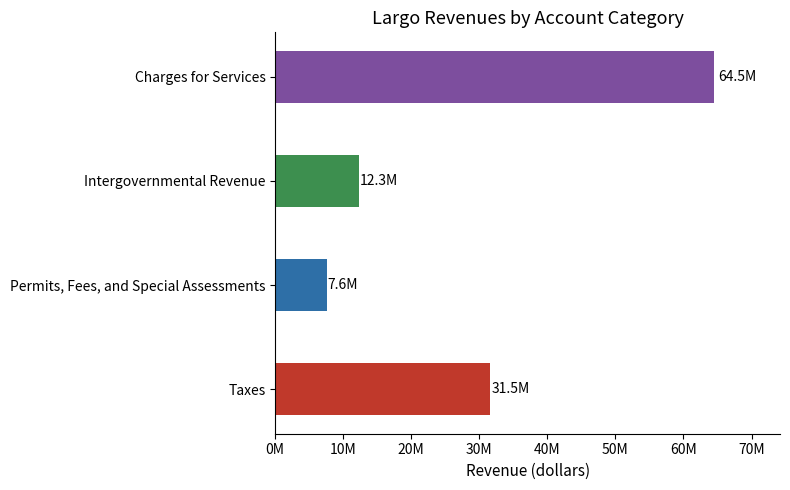

What is the greatest value displayed?

64511571